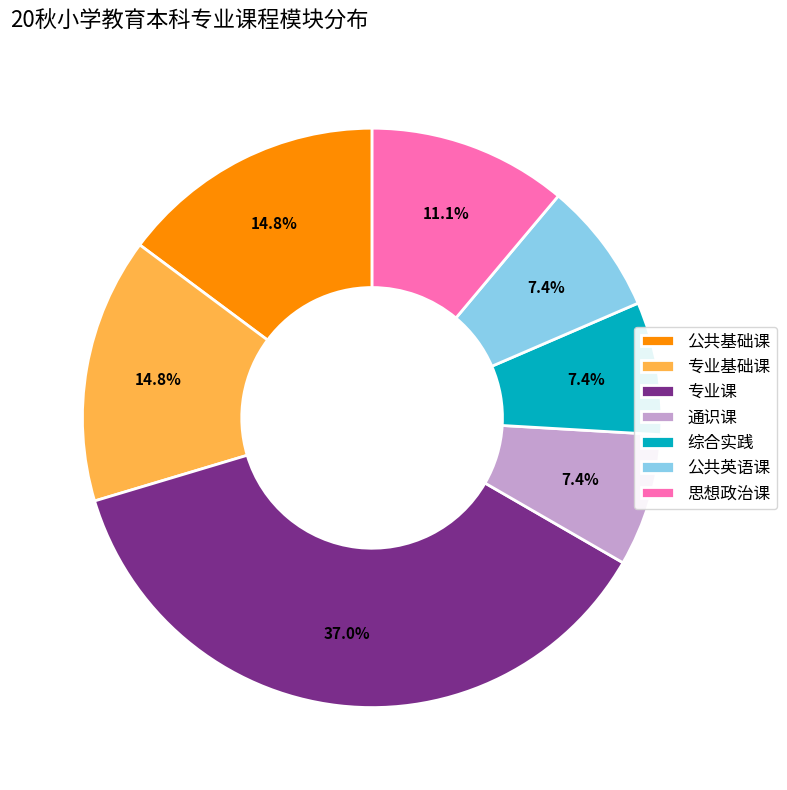

Is there a majority slice in this chart?

No